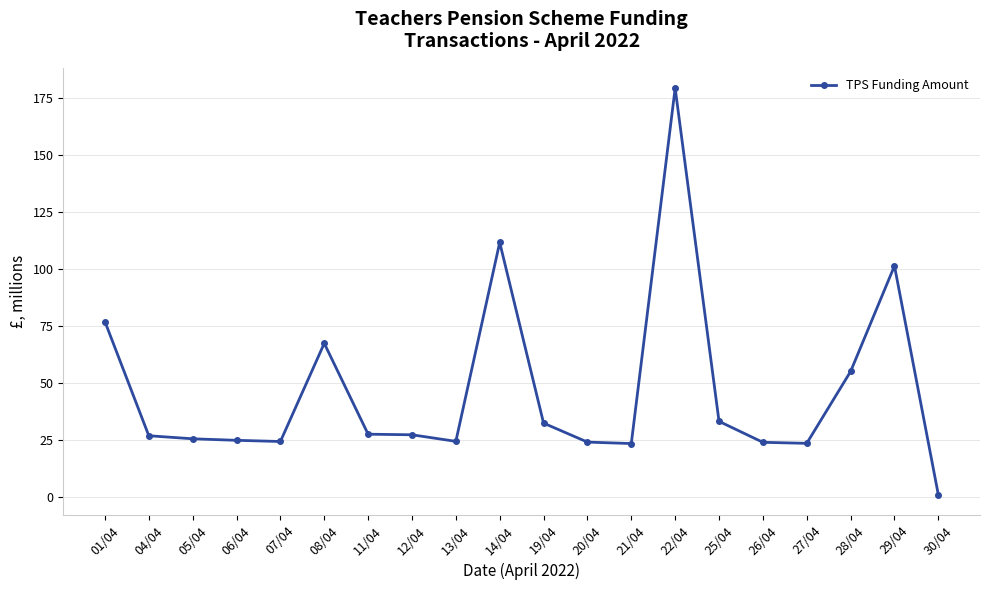

What is the approximate value at 08/04?

67.3